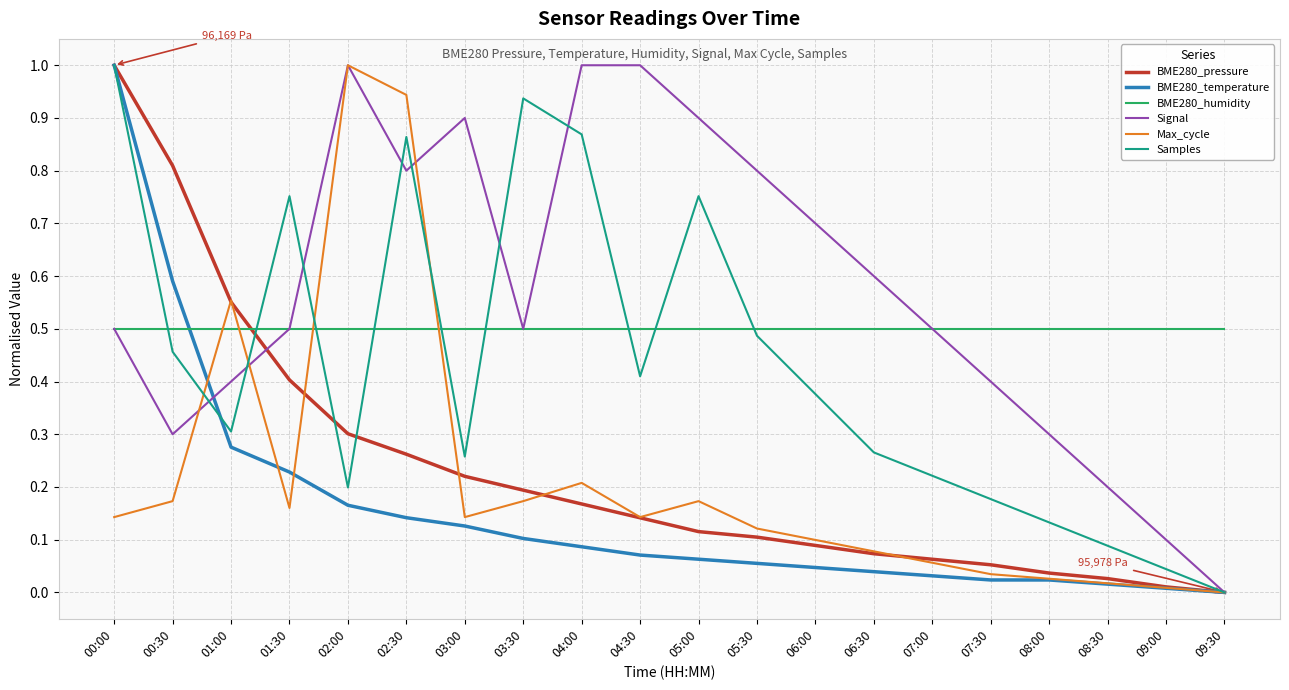

At which label does Samples reach its peak?

00:00